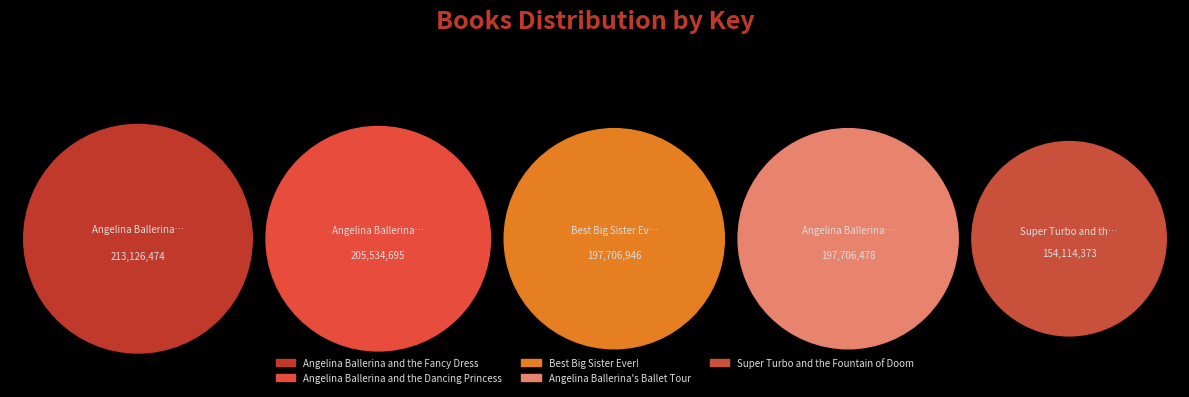

To the nearest percent, what is the difference between the largest and smallest slice percentages?

6%